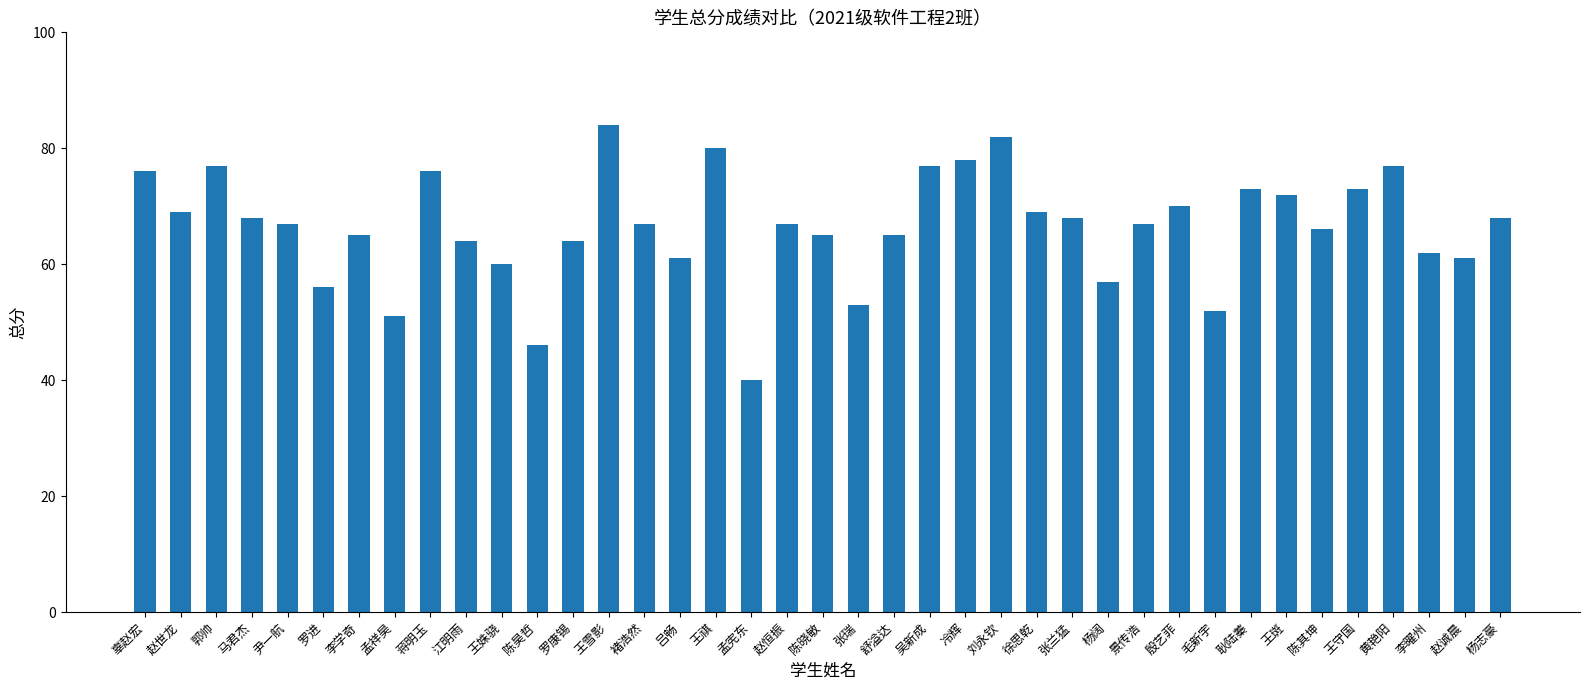

Which label corresponds to the smallest value in the chart?

孟宪东